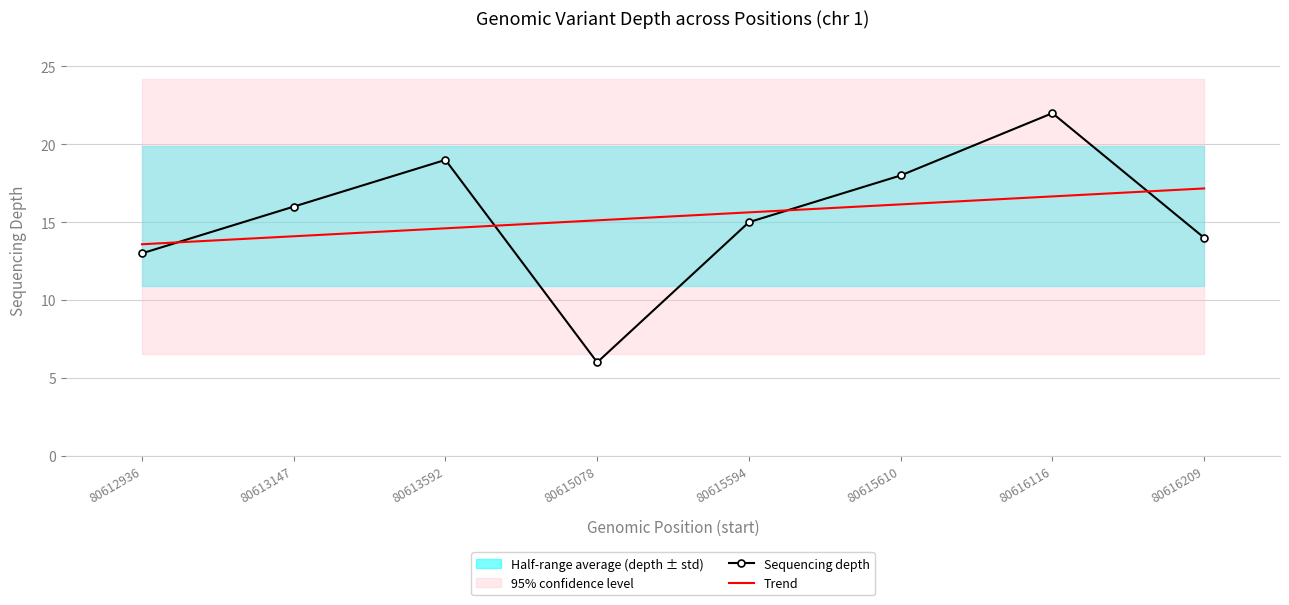

What is the lowest value of the Trend series?

13.6